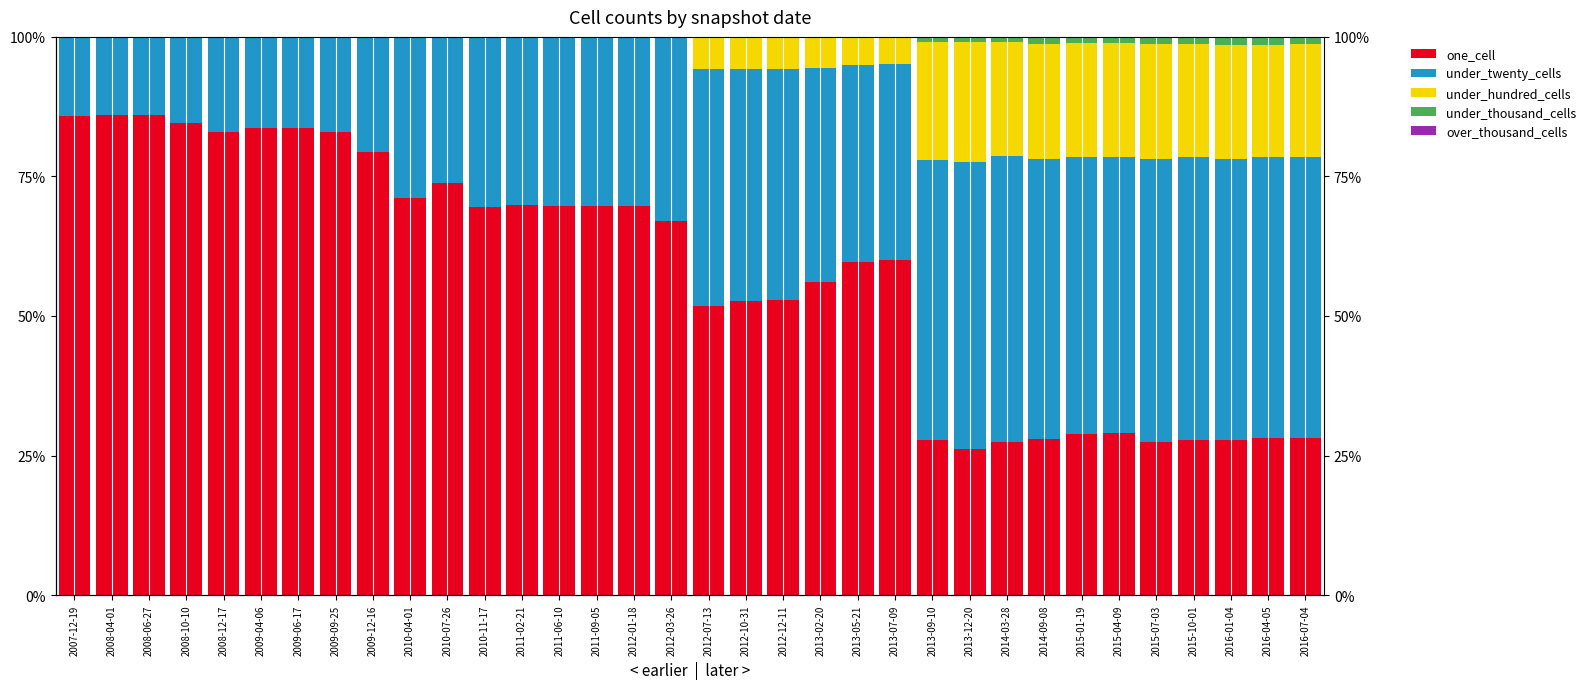

What is the average value of the under_twenty_cells series?

34.5